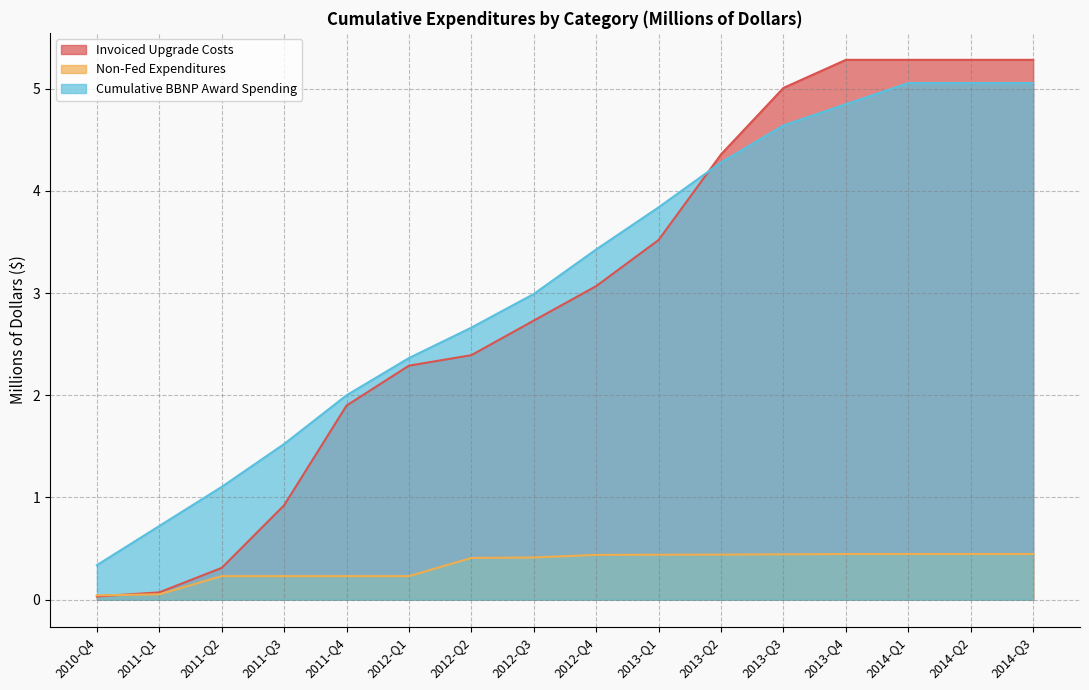

What are all the series names shown in the legend?

Invoiced Upgrade Costs, Non-Fed Expenditures, Cumulative BBNP Award Spending